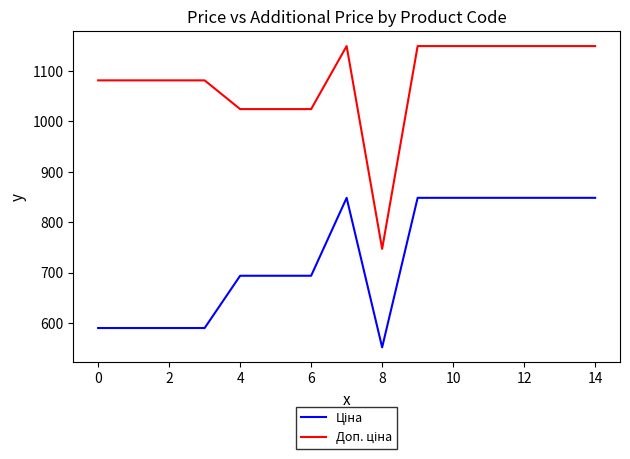

What is the smallest value displayed?

551.5